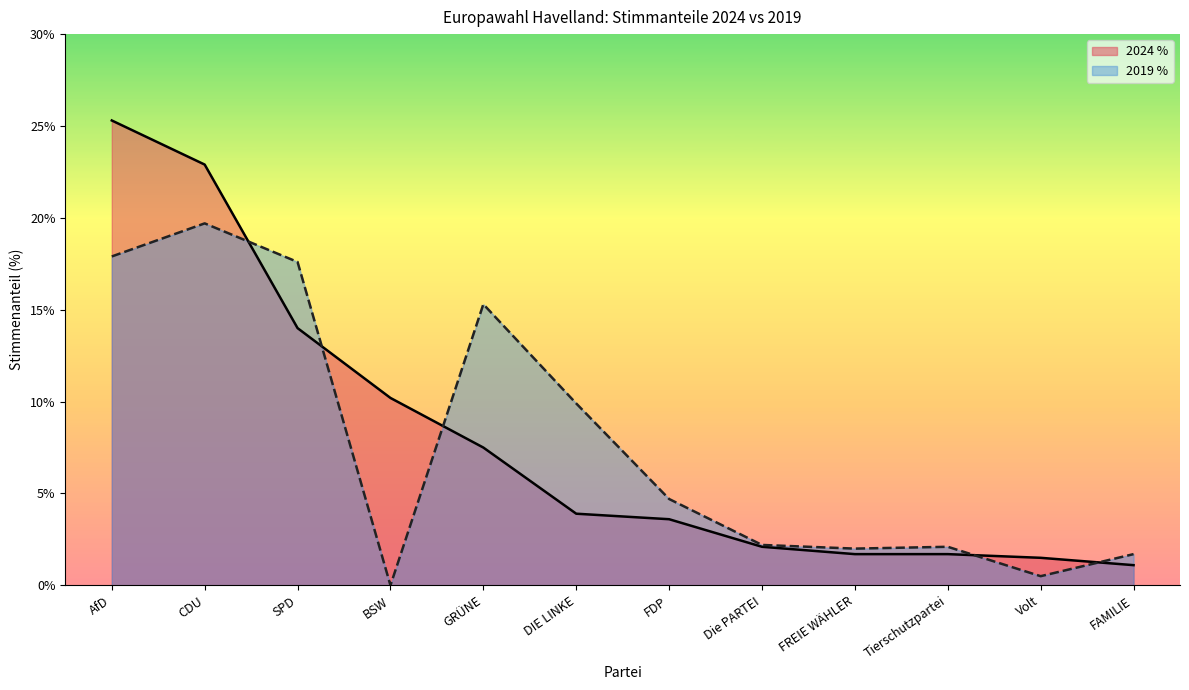

How many lines are shown in the chart?

2